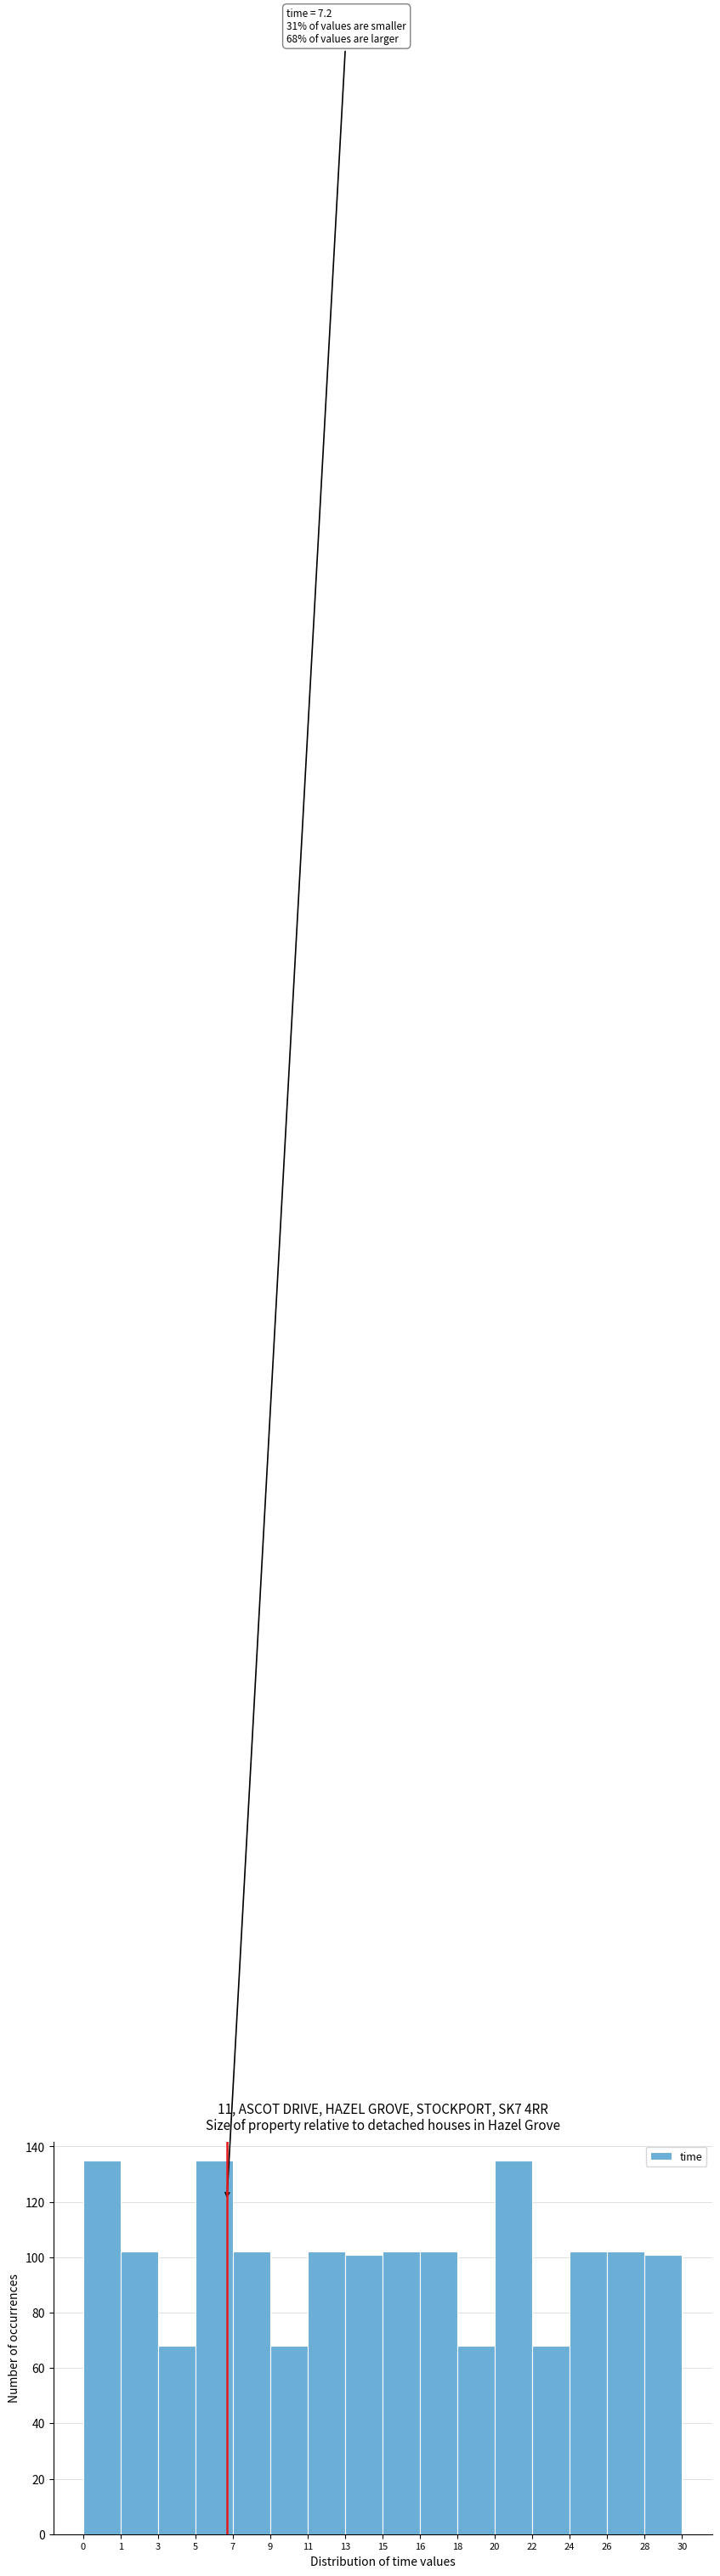

Reading left to right, transcribe all the data shown in this chart.

135	102	68	135	102	68	102	101	102	102	68	135	68	102	102	101